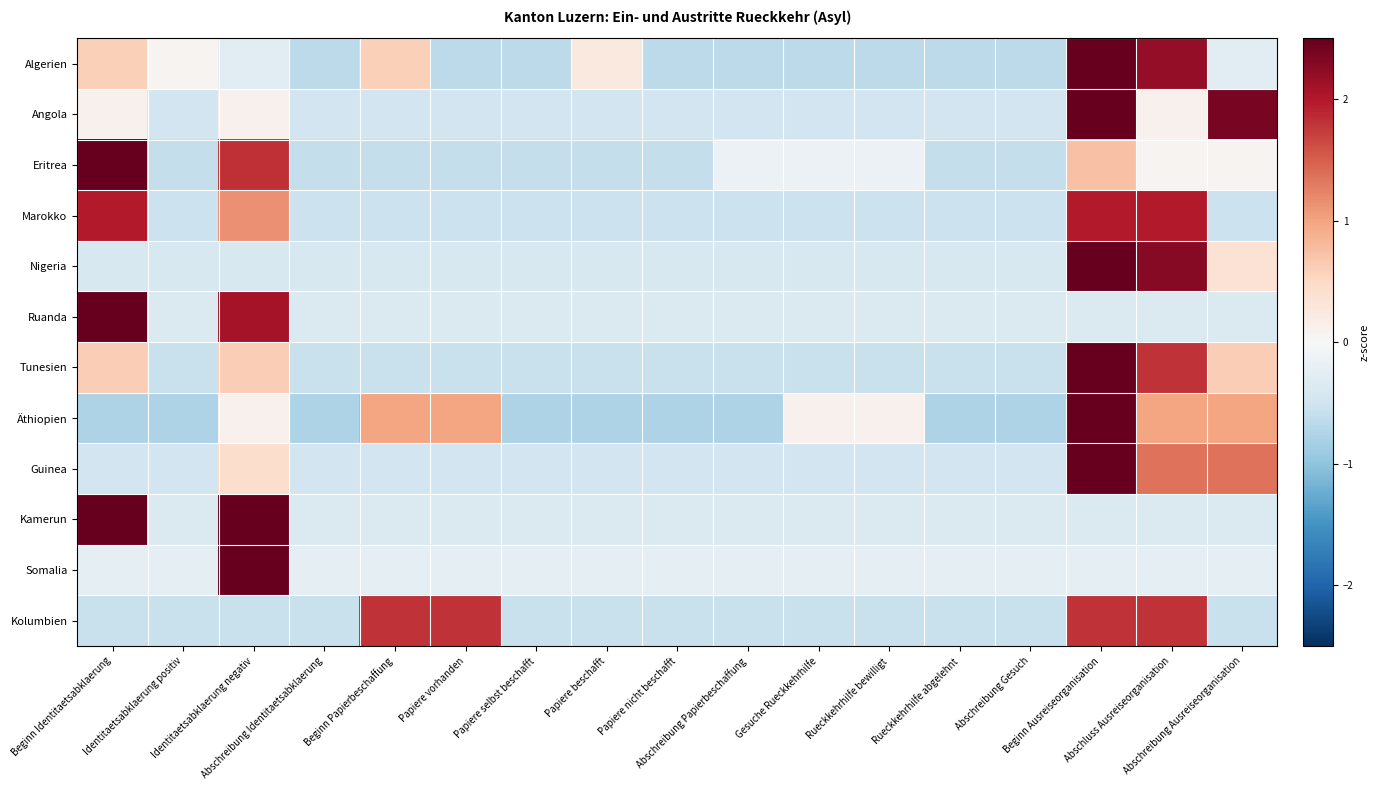

At Papiere selbst beschafft, list the series in order from smallest to largest.

Äthiopien, Algerien, Eritrea, Tunesien, Kolumbien, Marokko, Guinea, Angola, Nigeria, Kamerun, Ruanda, Somalia